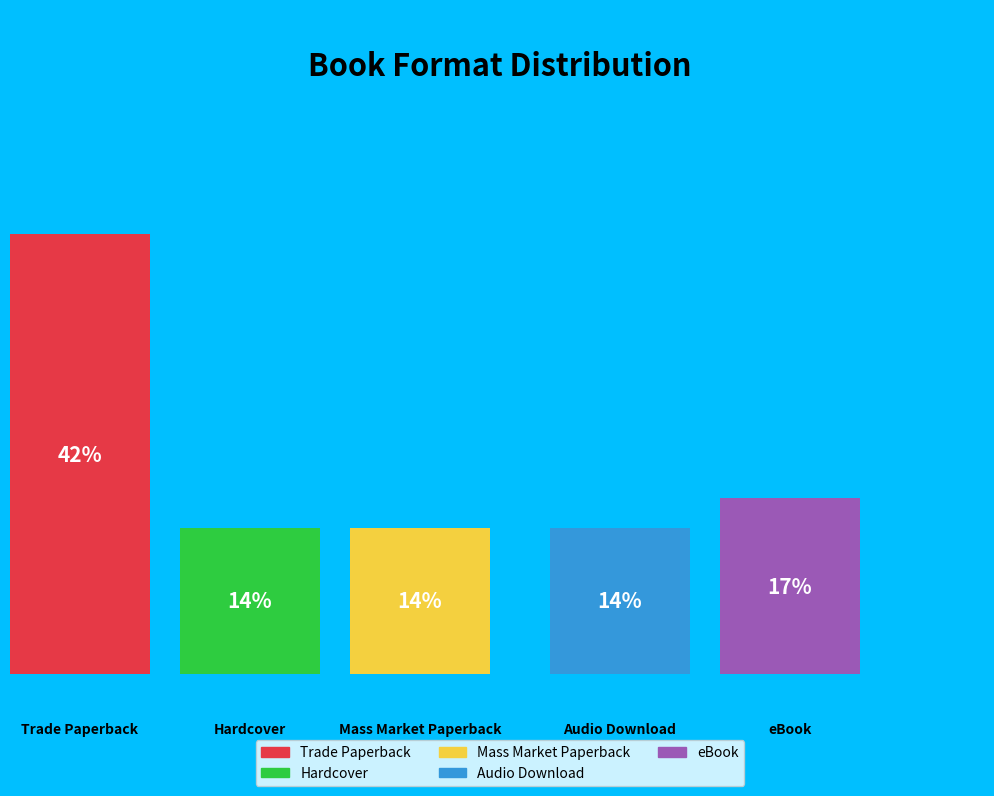

To the nearest percent, what is the combined percentage of Audio Download and Hardcover?

28%